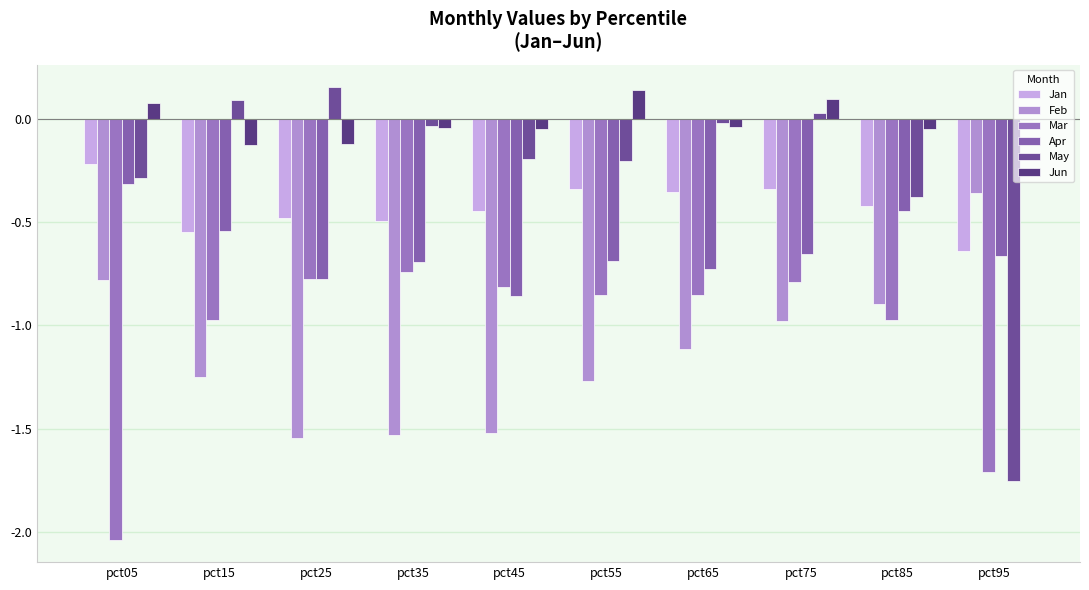

At which label is Jan closest to 0?

pct05